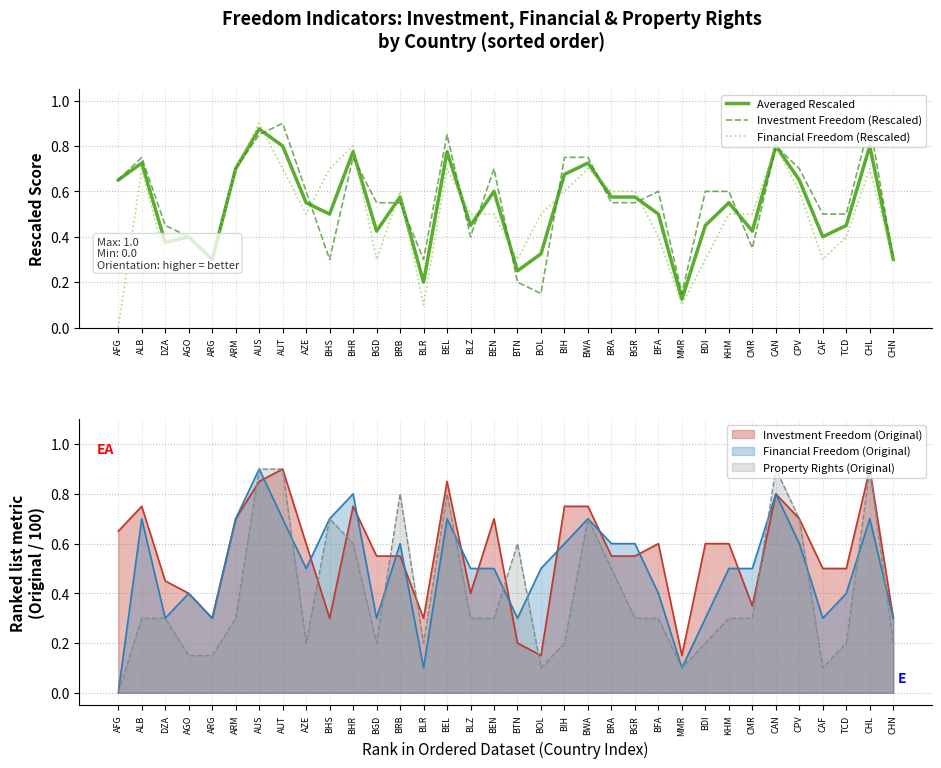

How many data points in Financial Freedom (Rescaled) are above 0?

33